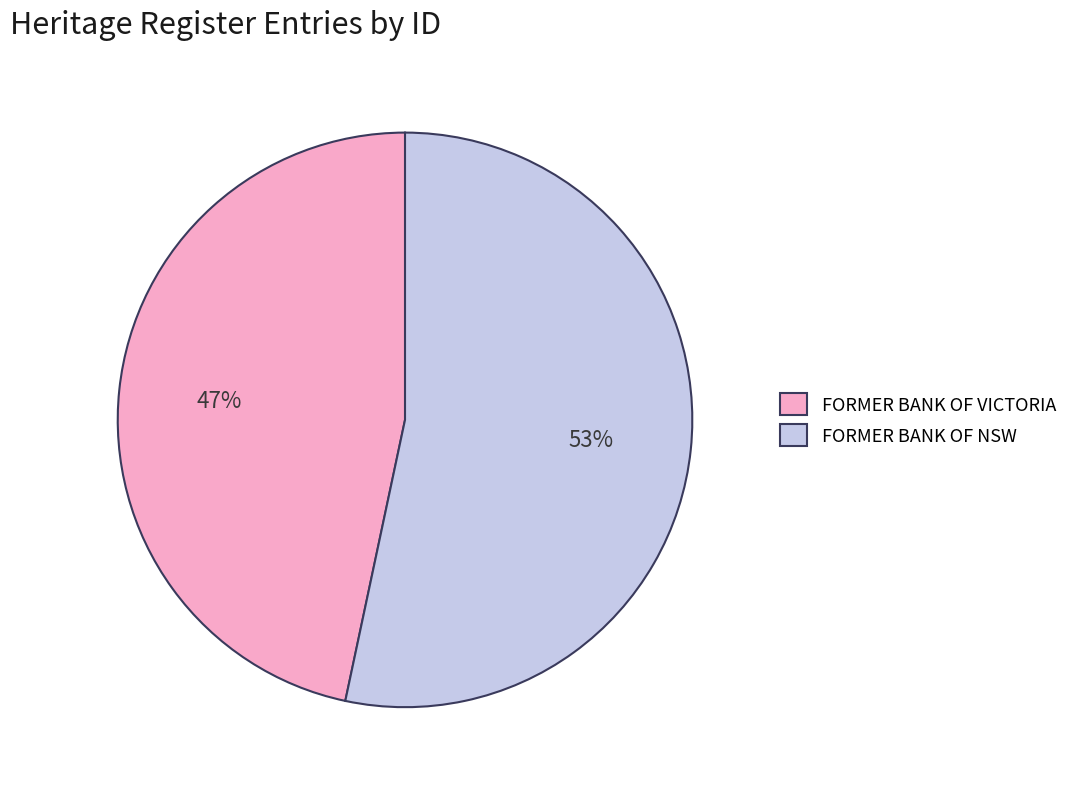

Do FORMER BANK OF VICTORIA and FORMER BANK OF NSW together represent more than half of the pie?

Yes